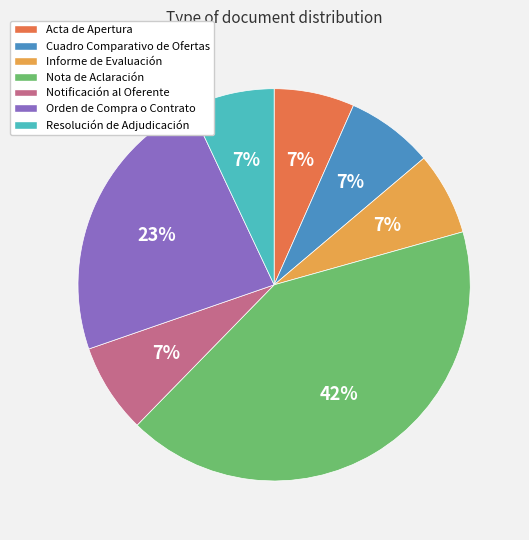

Which category has the biggest portion of the pie?

Nota de Aclaración